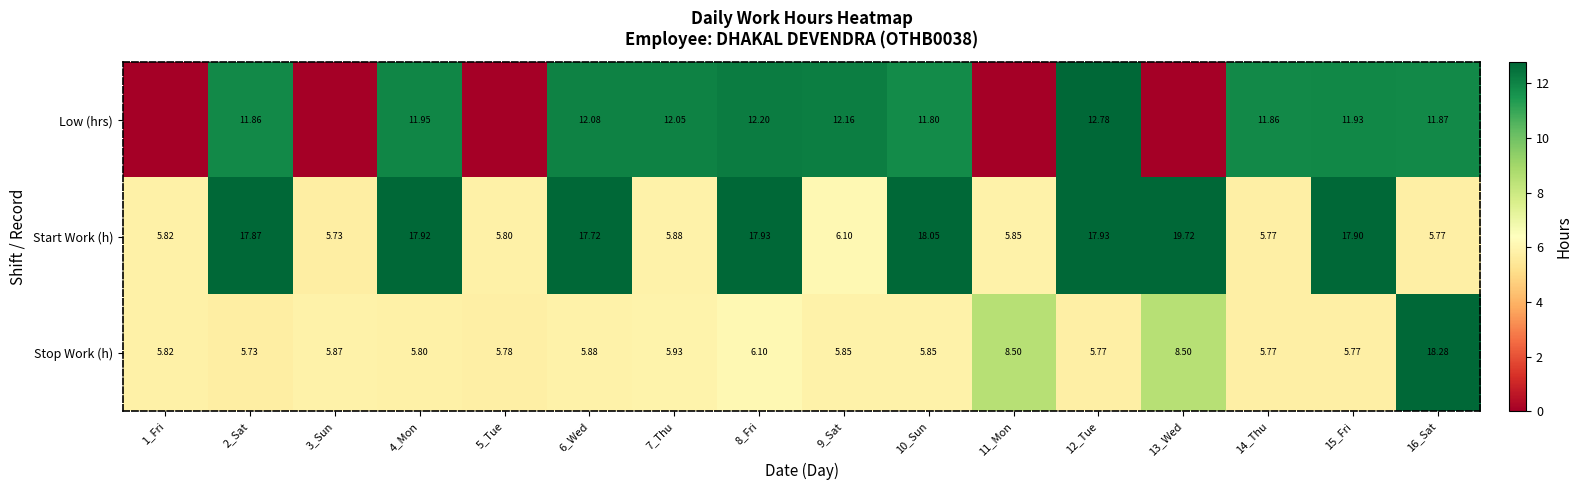

What is the sum of all Start Work (h) values?

191.8